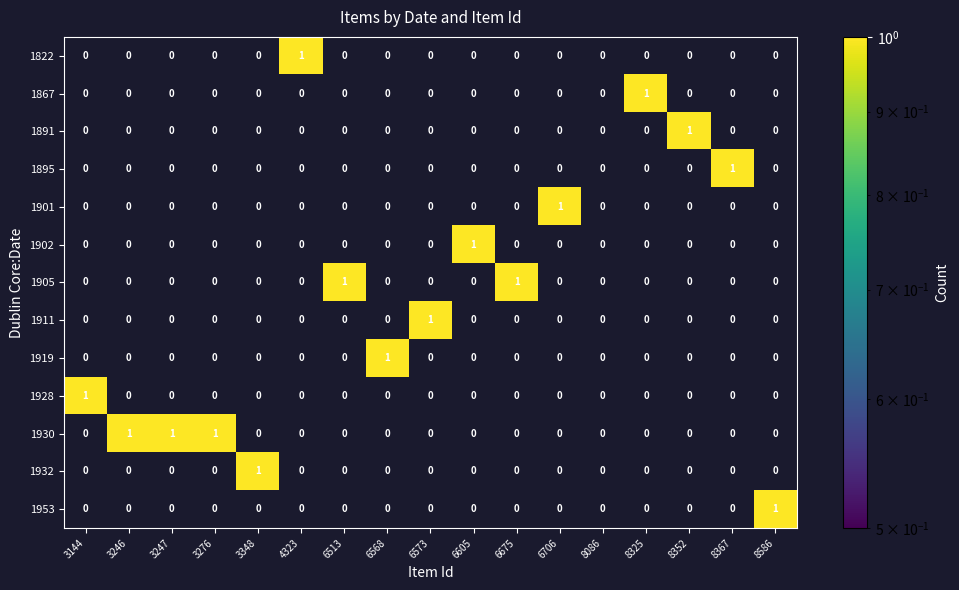

Which series has the largest total across all categories?

1930